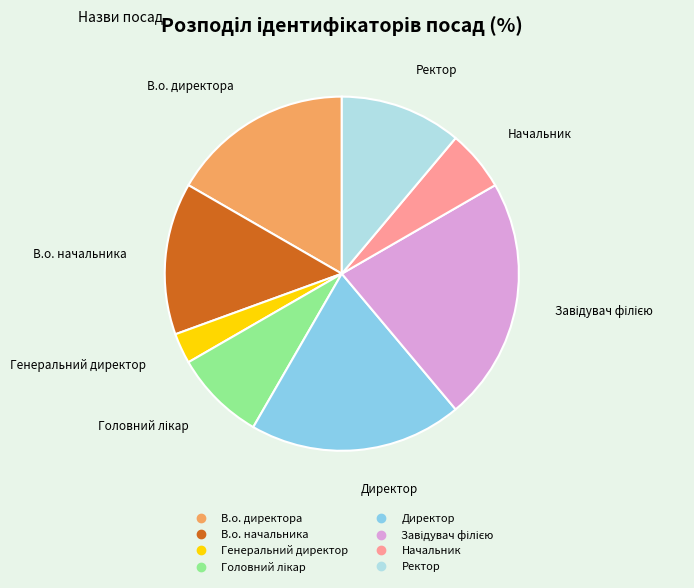

Is it true that В.о. директора is 31% of the pie?

False